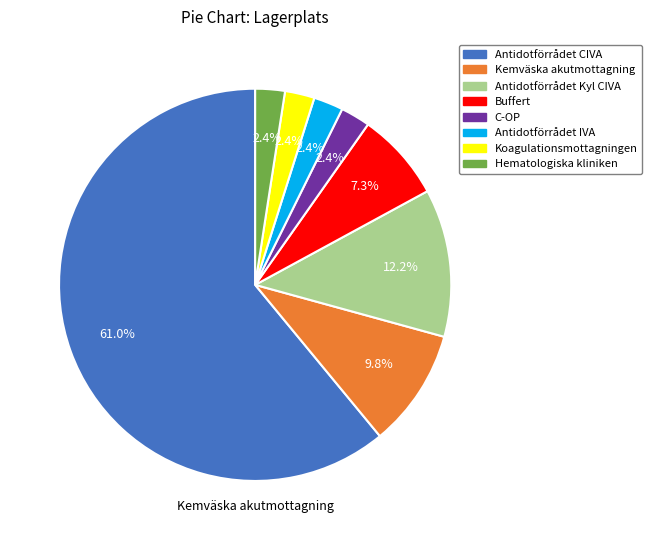

Which slice is the largest?

Antidotförrådet CIVA